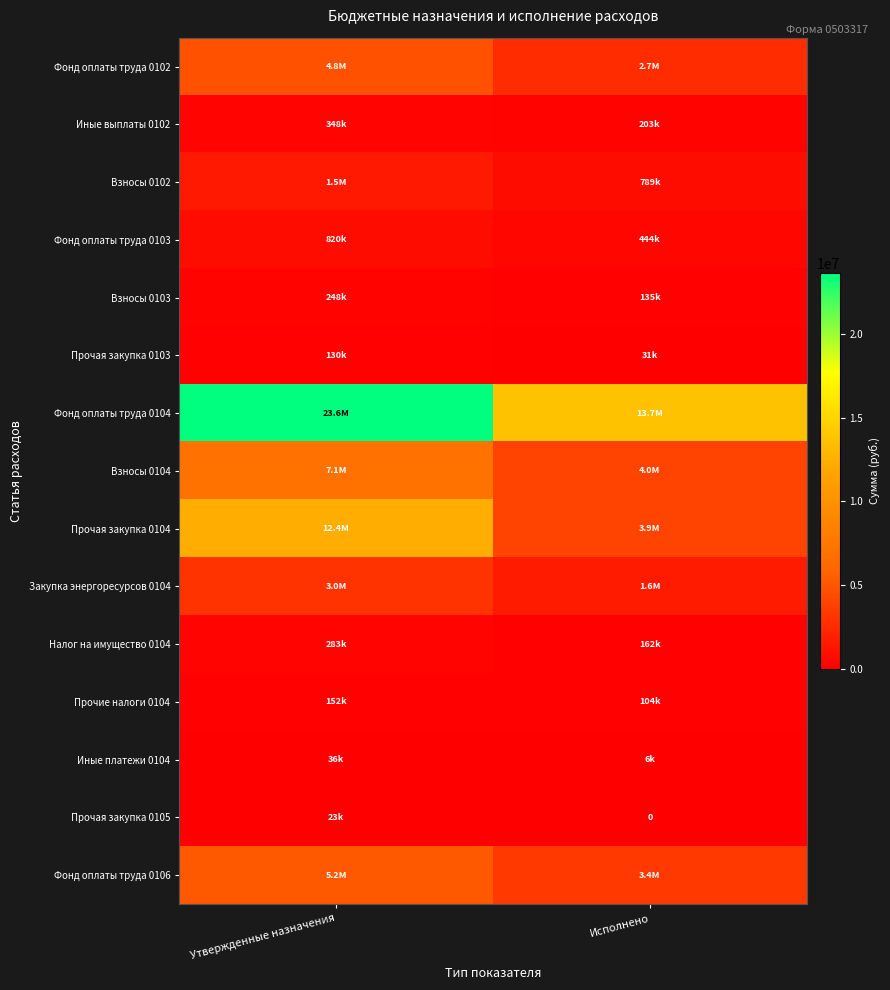

How many data points does each series have?

2